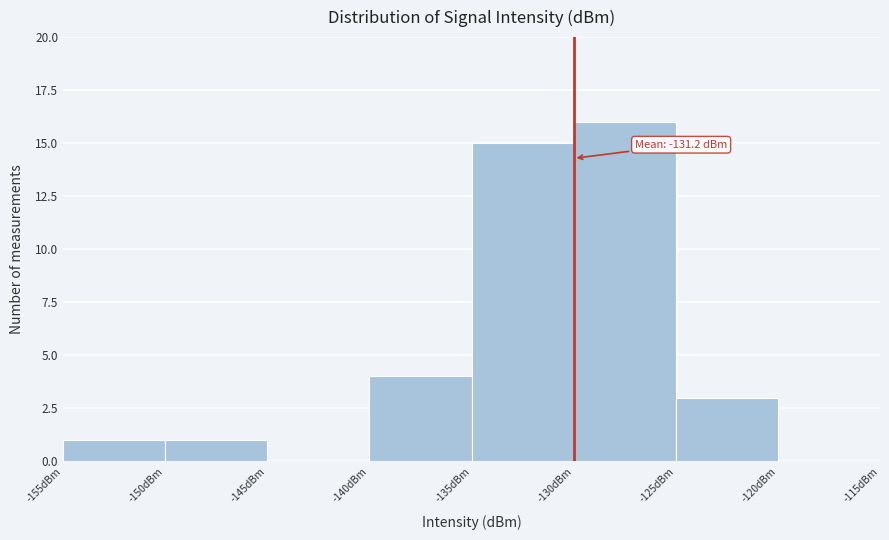

Which range on the x-axis has the tallest bar?

-130 to -125